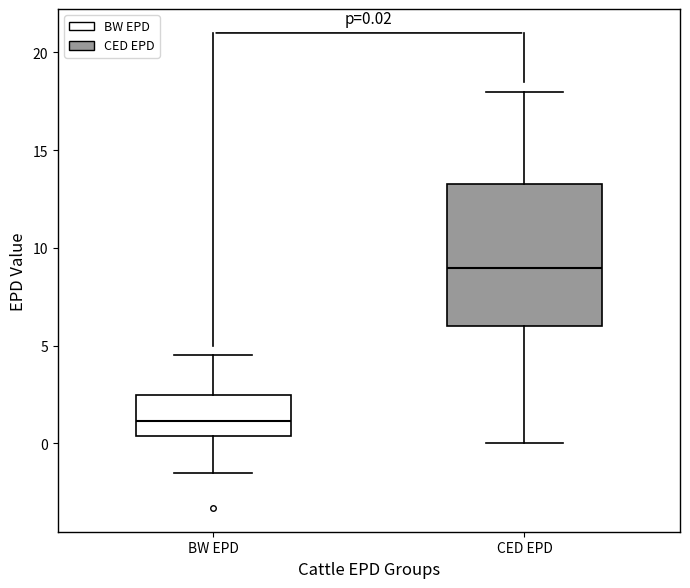

Comparing the boxes themselves (not the whiskers), which one is the tallest?

CED EPD